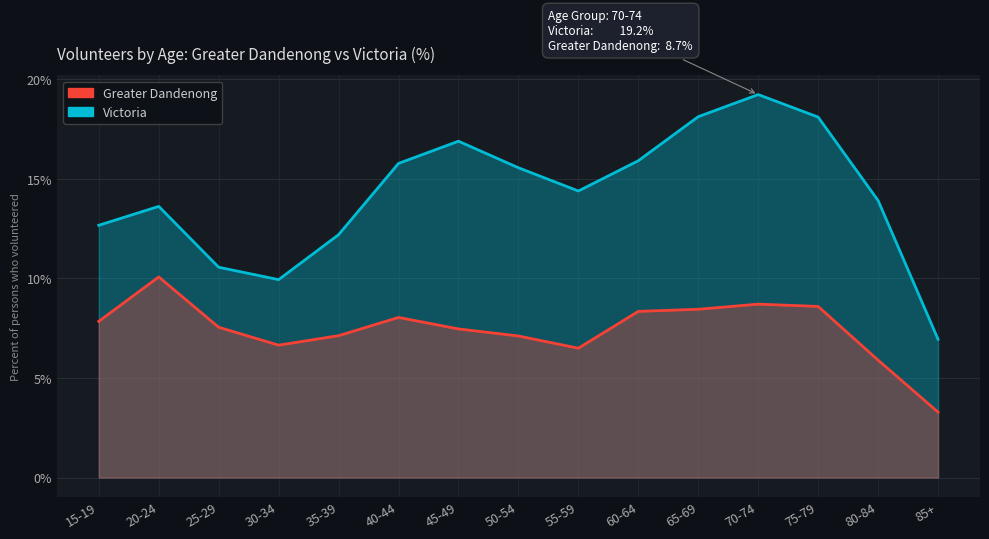

True or false: Victoria and Greater Dandenong intersect in this chart.

False